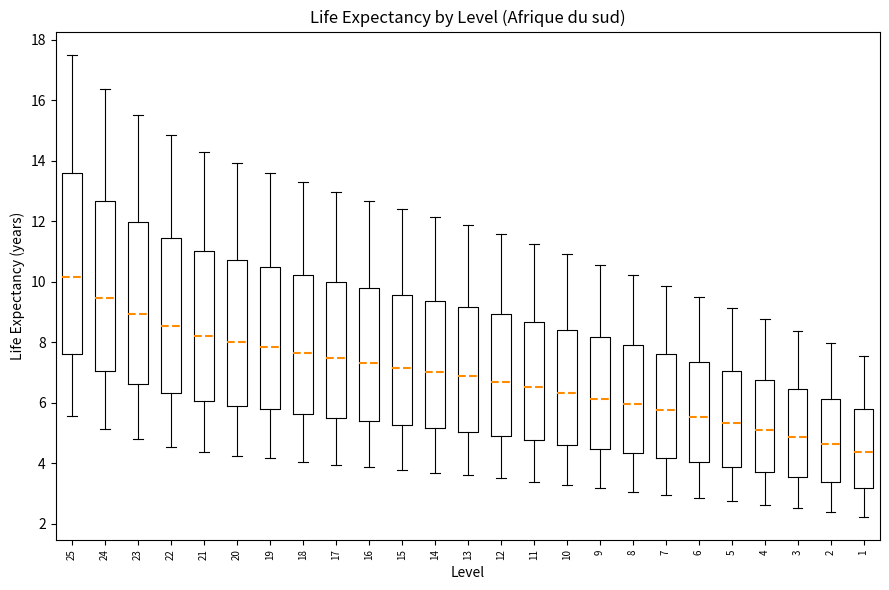

Reading left to right, read every box against the y-axis: the position of its median line, the range the box covers, and the ends of its whiskers. The values are not printed on the chart, so give them approximately, as read against the axis.

25: median 10.2, box 7.6 to 13.6, whiskers 5.6 to 17.6
24: median 9.4, box 7.0 to 12.6, whiskers 5.2 to 16.4
23: median 9.0, box 6.6 to 12.0, whiskers 4.8 to 15.6
22: median 8.6, box 6.4 to 11.4, whiskers 4.6 to 14.8
21: median 8.2, box 6.0 to 11.0, whiskers 4.4 to 14.4
20: median 8.0, box 6.0 to 10.8, whiskers 4.2 to 14.0
19: median 7.8, box 5.8 to 10.4, whiskers 4.2 to 13.6
18: median 7.6, box 5.6 to 10.2, whiskers 4.0 to 13.2
17: median 7.4, box 5.6 to 10.0, whiskers 4.0 to 13.0
16: median 7.4, box 5.4 to 9.8, whiskers 3.8 to 12.6
15: median 7.2, box 5.2 to 9.6, whiskers 3.8 to 12.4
14: median 7.0, box 5.2 to 9.4, whiskers 3.6 to 12.2
13: median 6.8, box 5.0 to 9.2, whiskers 3.6 to 11.8
12: median 6.8, box 5.0 to 9.0, whiskers 3.6 to 11.6
11: median 6.6, box 4.8 to 8.6, whiskers 3.4 to 11.2
10: median 6.4, box 4.6 to 8.4, whiskers 3.2 to 11.0
9: median 6.2, box 4.4 to 8.2, whiskers 3.2 to 10.6
8: median 6.0, box 4.4 to 7.8, whiskers 3.0 to 10.2
7: median 5.8, box 4.2 to 7.6, whiskers 3.0 to 9.8
6: median 5.6, box 4.0 to 7.4, whiskers 2.8 to 9.6
5: median 5.4, box 3.8 to 7.0, whiskers 2.8 to 9.2
4: median 5.2, box 3.8 to 6.8, whiskers 2.6 to 8.8
3: median 4.8, box 3.6 to 6.4, whiskers 2.6 to 8.4
2: median 4.6, box 3.4 to 6.2, whiskers 2.4 to 8.0
1: median 4.4, box 3.2 to 5.8, whiskers 2.2 to 7.6